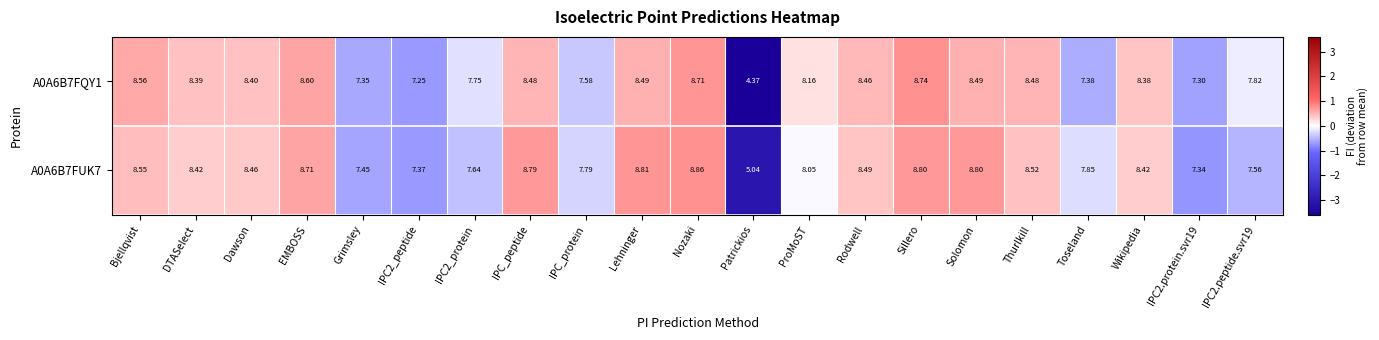

What is the maximum value shown in the chart?

8.9